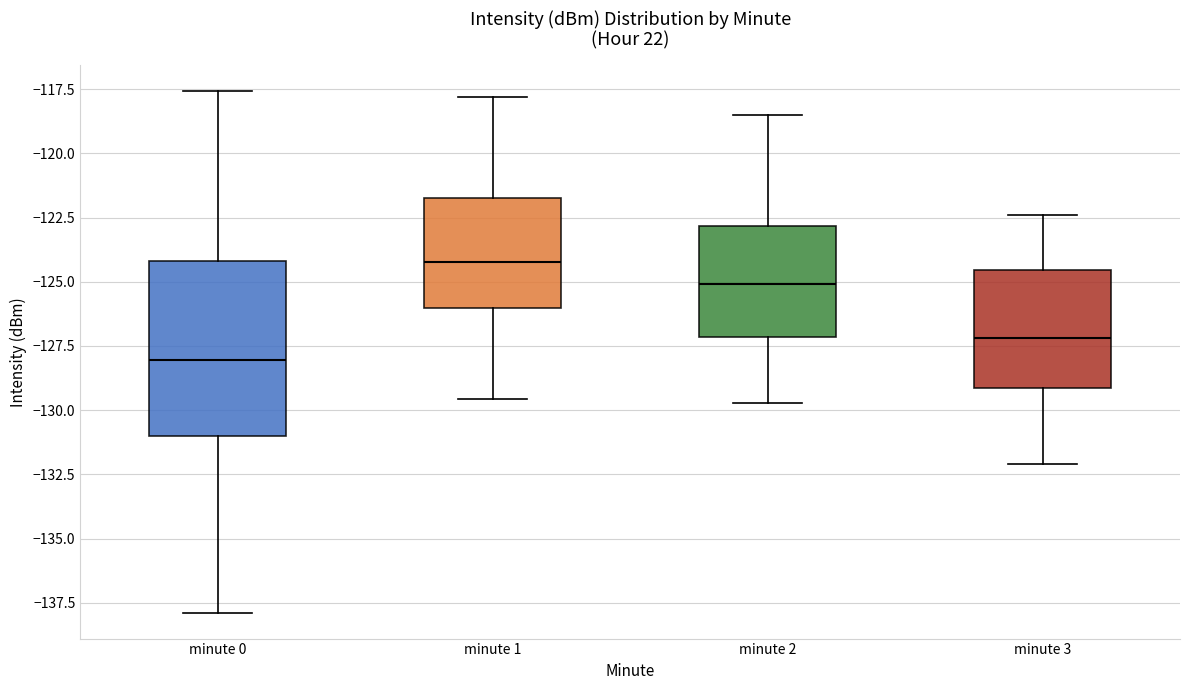

Reading left to right, transcribe this box plot: for each box, give where its median line is, the range the box spans, and where its two whiskers end, as read against the y-axis. The values are not printed on the chart, so give them approximately, as read against the axis.

minute 0: median -128.0, box -131.0 to -124.0, whiskers -138.0 to -117.5
minute 1: median -124.0, box -126.0 to -121.5, whiskers -129.5 to -118.0
minute 2: median -125.0, box -127.0 to -123.0, whiskers -129.5 to -118.5
minute 3: median -127.0, box -129.0 to -124.5, whiskers -132.0 to -122.5